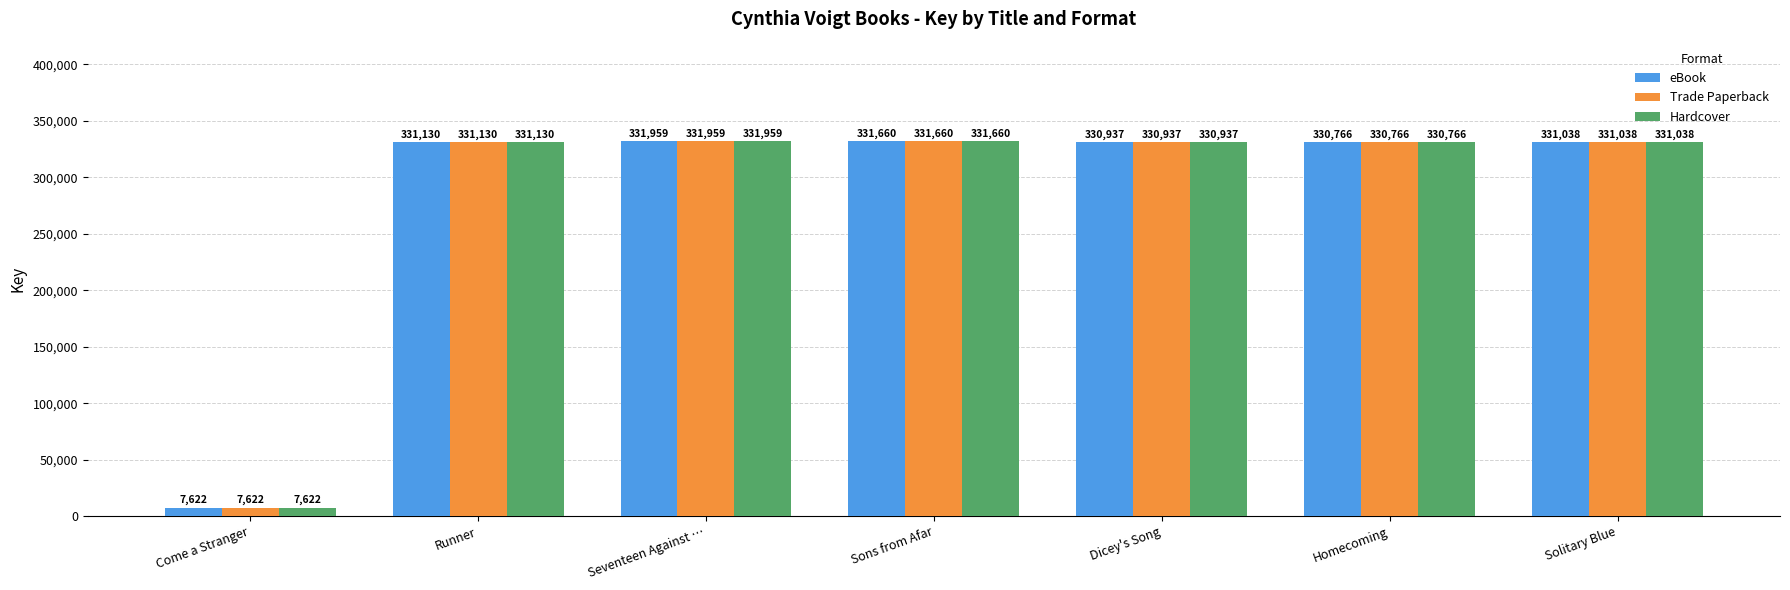

Is it true that Hardcover equals 331660 at Sons from Afar?

True